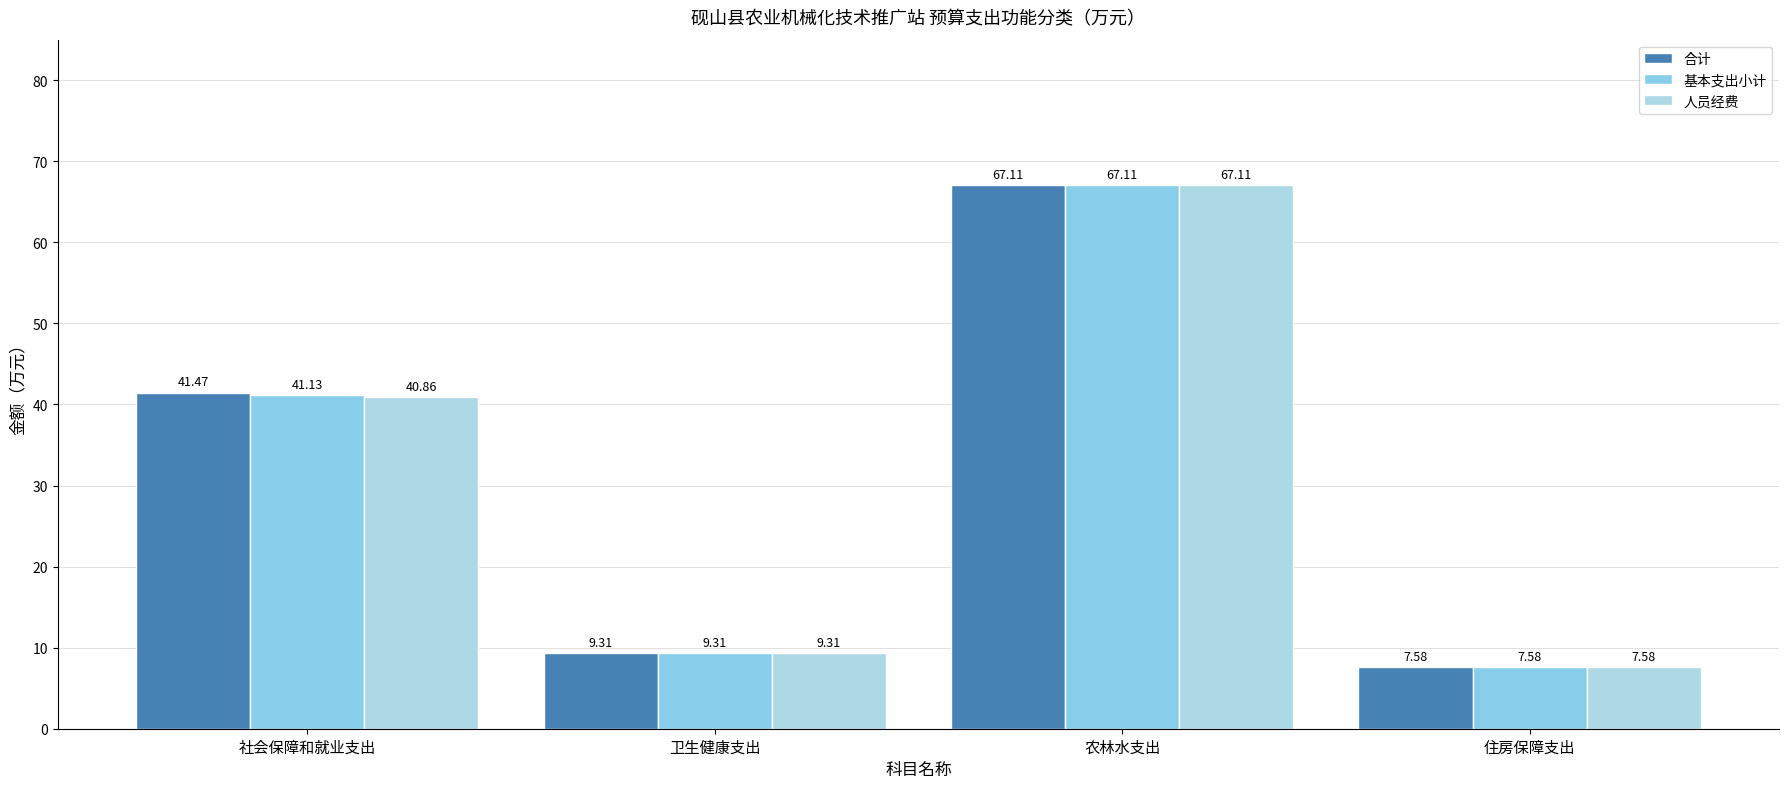

What is the sum of the 基本支出小计 values at 住房保障支出 and 社会保障和就业支出?

48.7